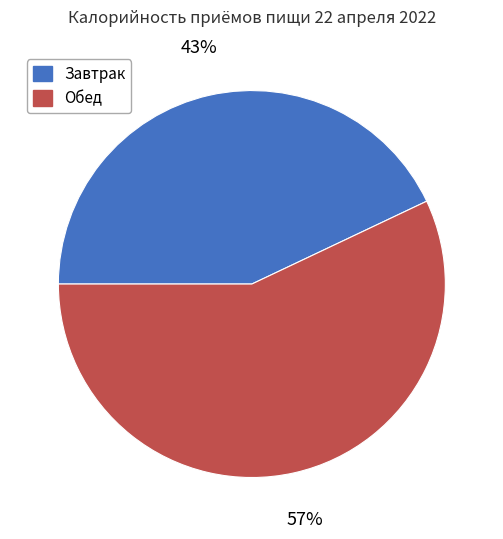

Is Обед the majority of the pie?

Yes